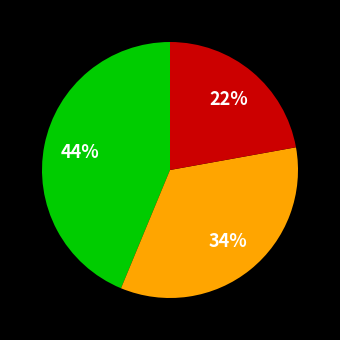

To the nearest percent, what is the difference between the largest and smallest slice percentages?

22%